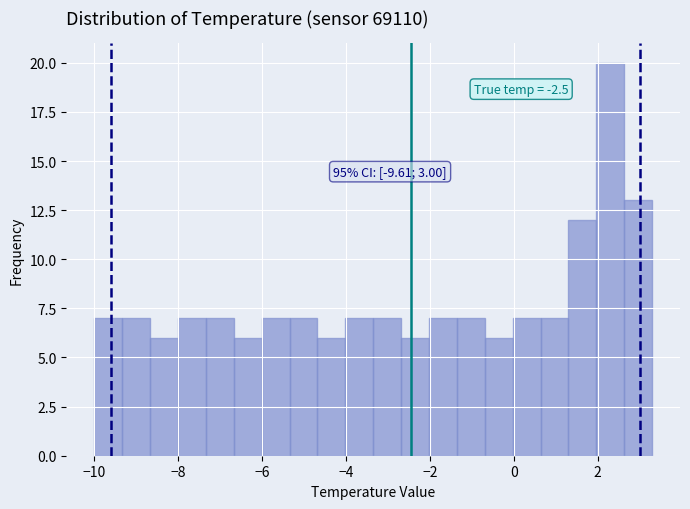

Read against the x-axis, roughly where is the centre of the tallest bar?

2.4